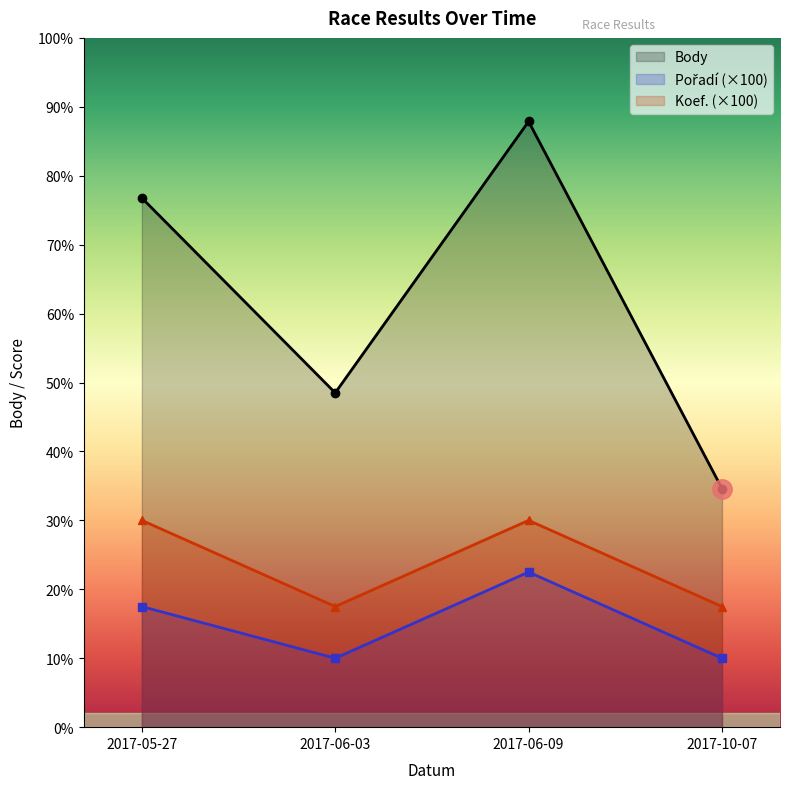

Reading left to right, list all the values displayed in this chart.

Body: 2017-05-27=3071	2017-06-03=1940	2017-06-09=3515	2017-10-07=1385
Pořadí: 2017-05-27=700	2017-06-03=400	2017-06-09=900	2017-10-07=400
Koef.: 2017-05-27=1200	2017-06-03=700	2017-06-09=1200	2017-10-07=700